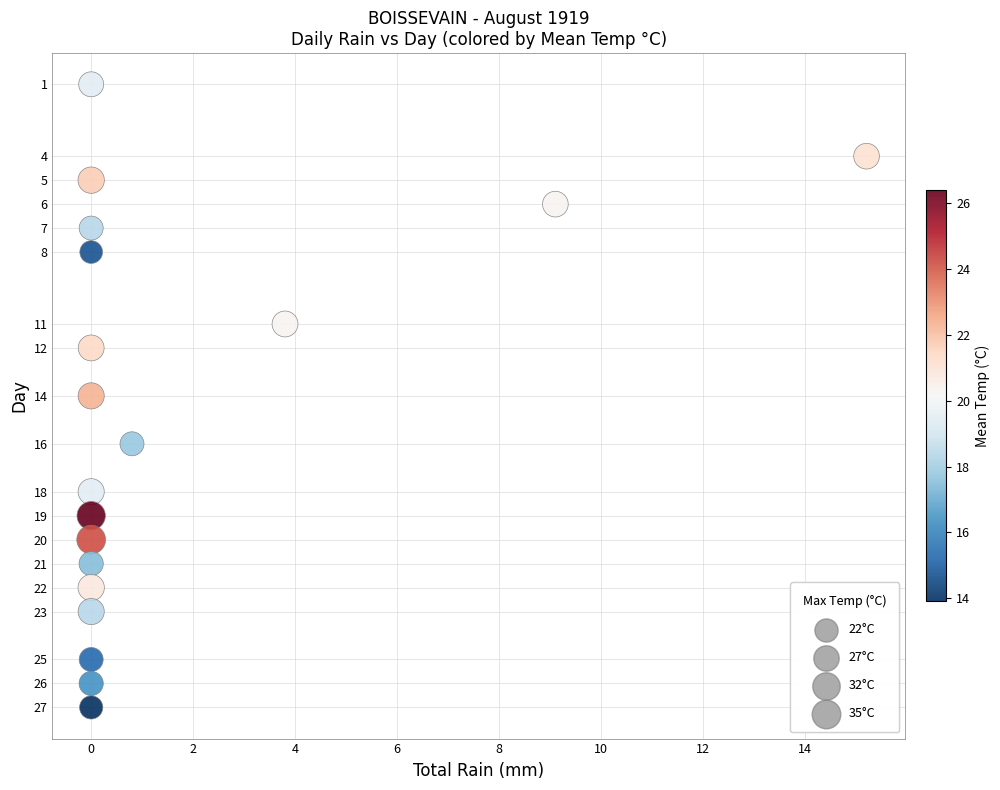

What is the range of Y values (max minus min)?

26